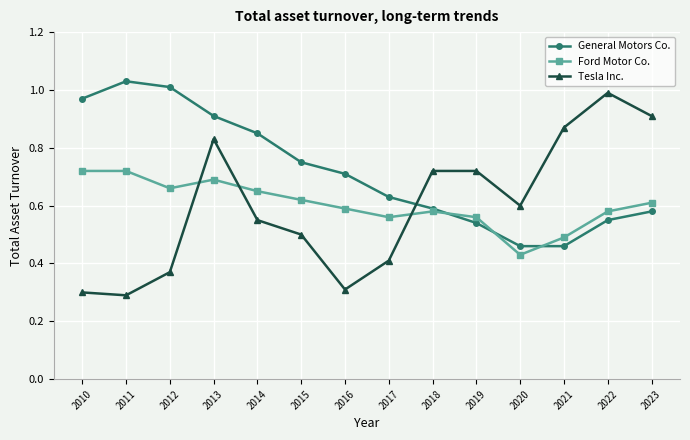

At which category does the chart reach its minimum across all series?

2011